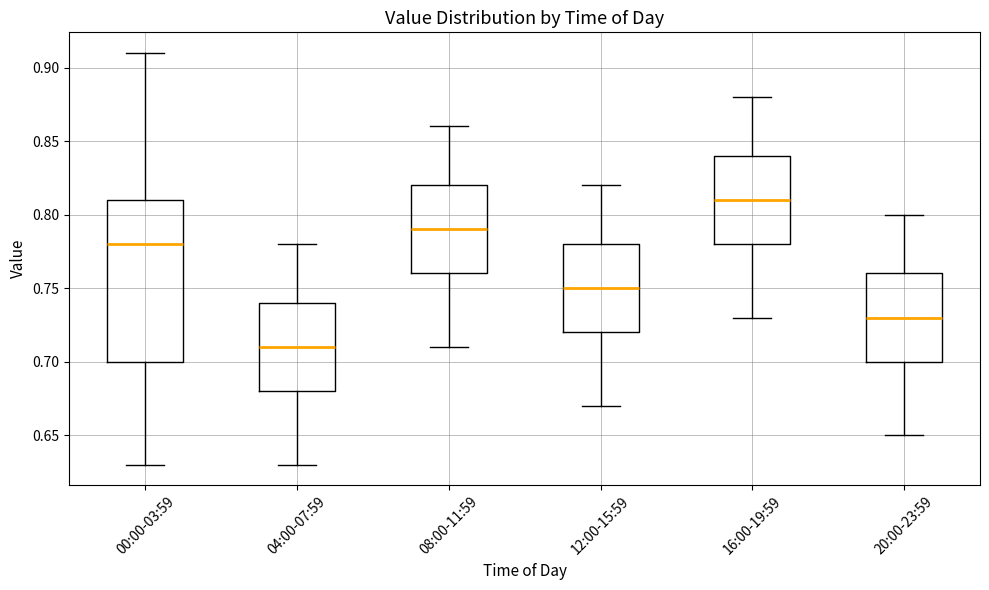

Which box is the tallest, from its lower edge to its upper edge?

00:00-03:59